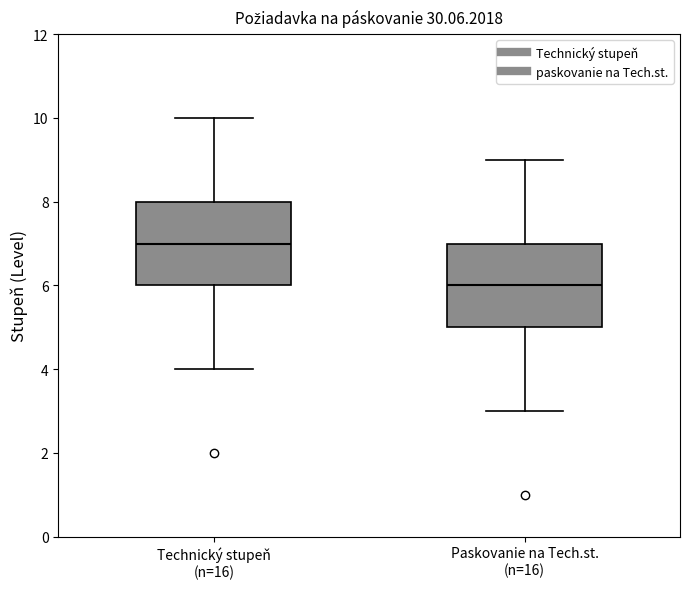

Where is the lower edge of the box for Technický stupeň (n=16) on the y-axis? The values are not printed on the chart, so give them approximately, as read against the axis.

6